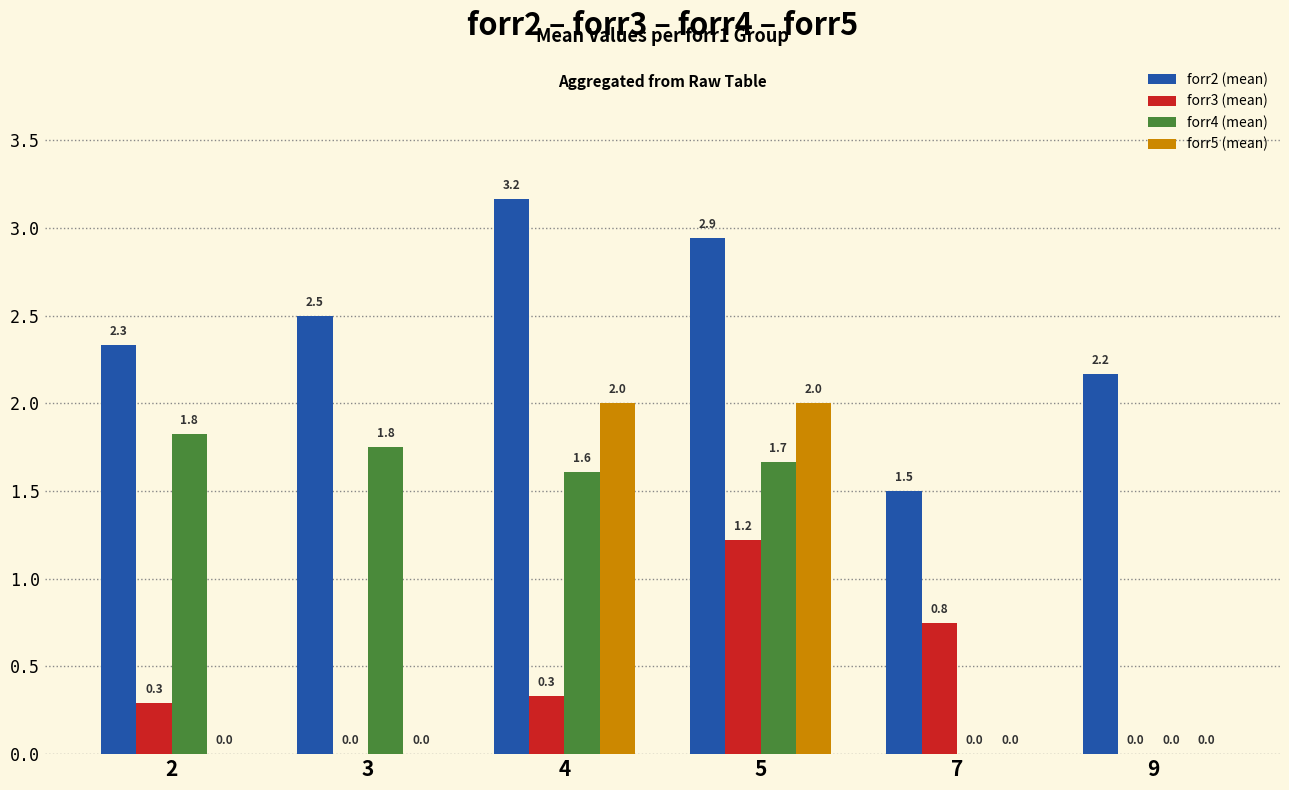

What is the maximum value for forr5 (mean)?

2.0